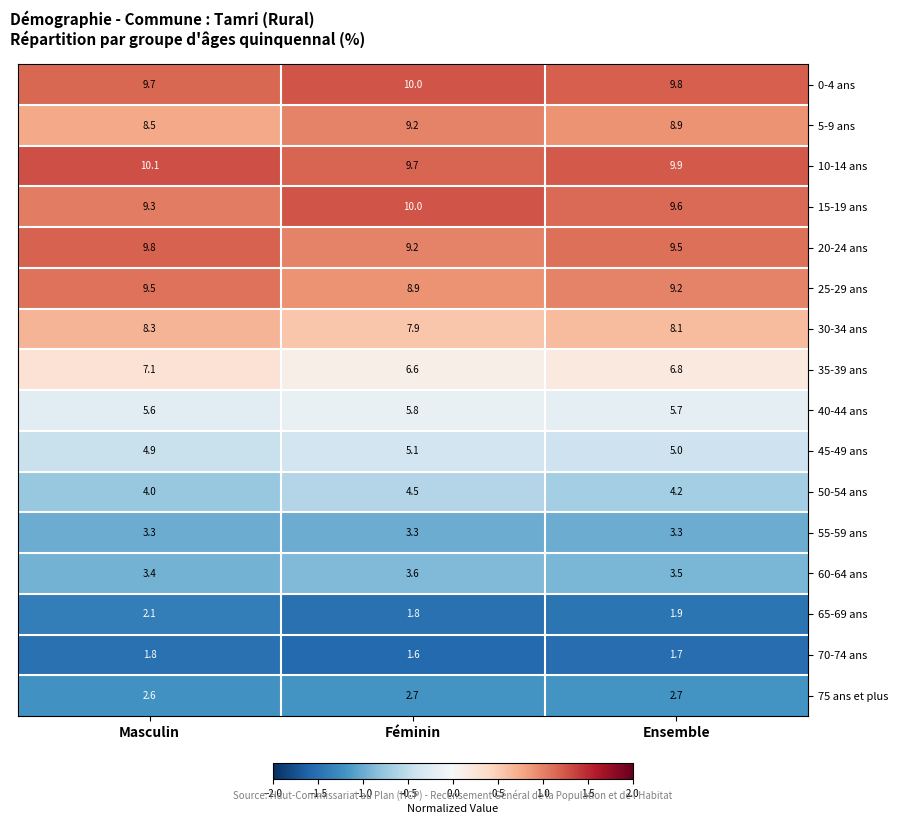

The value of 45-49 ans at Ensemble is 3.0. True or false?

False